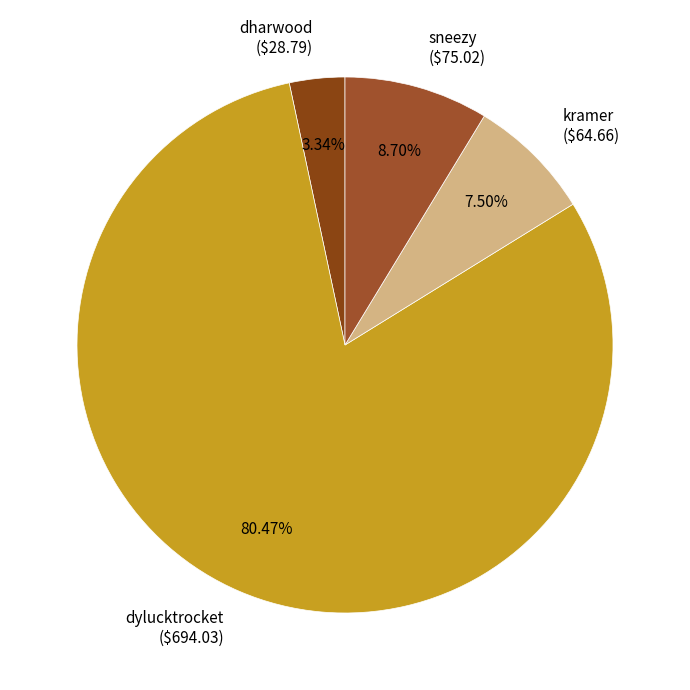

To the nearest percent, what percentage of the pie is dharwood?

3%